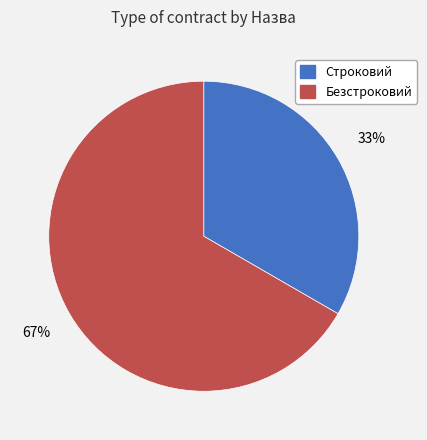

How many segments does this pie chart have?

2